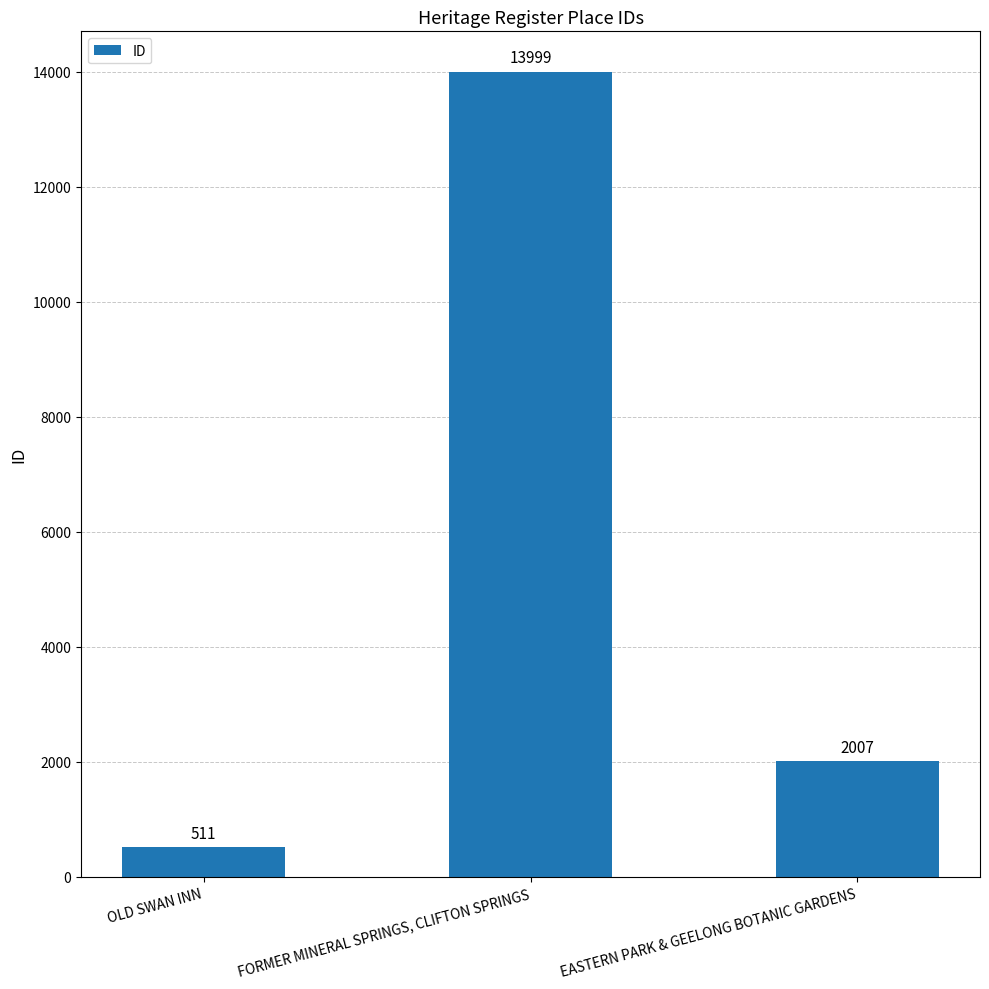

What position from the left is OLD SWAN INN?

1